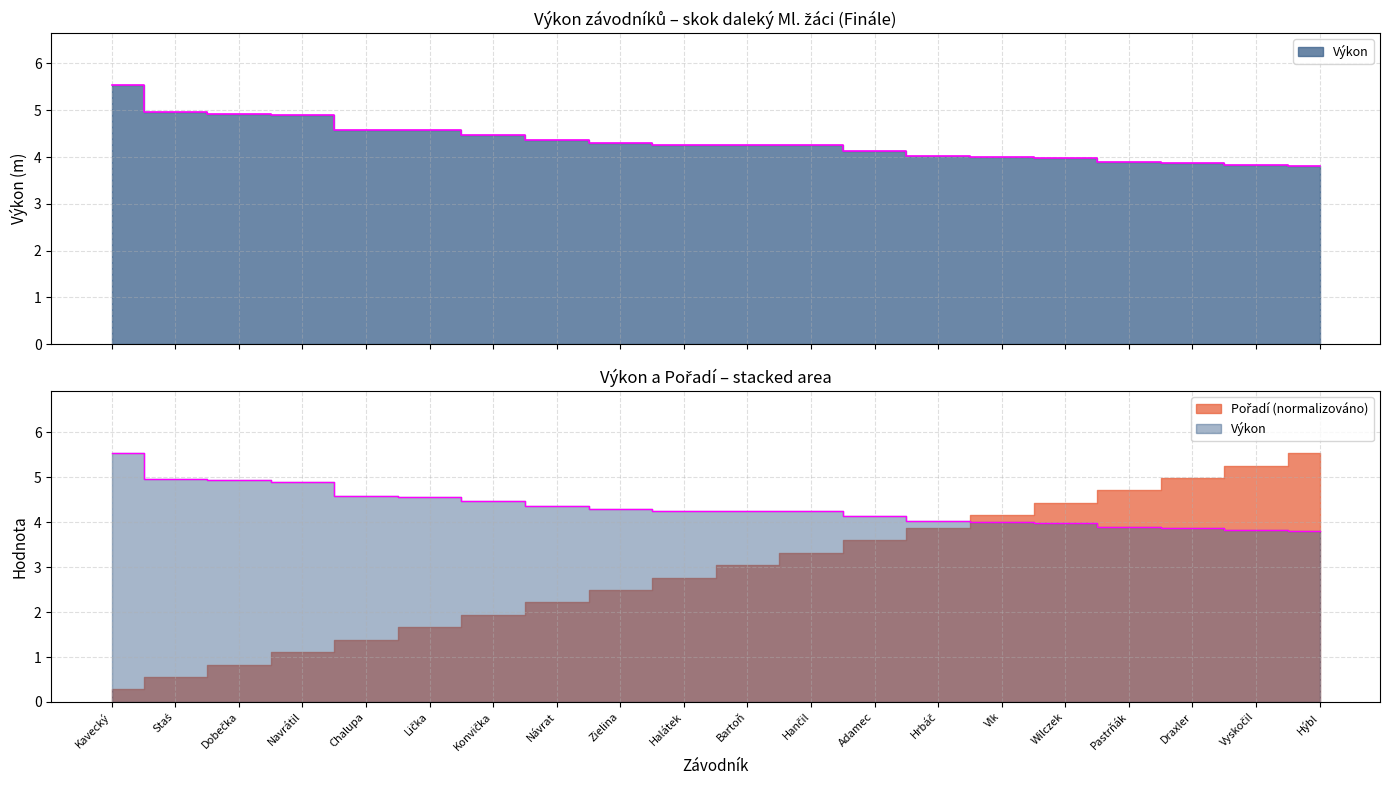

What is the difference between the second highest and minimum values?

1.2